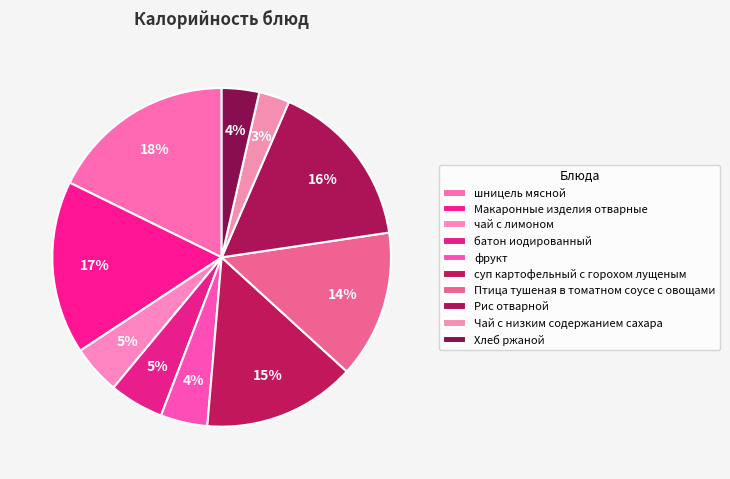

Which category has the biggest portion of the pie?

шницель мясной